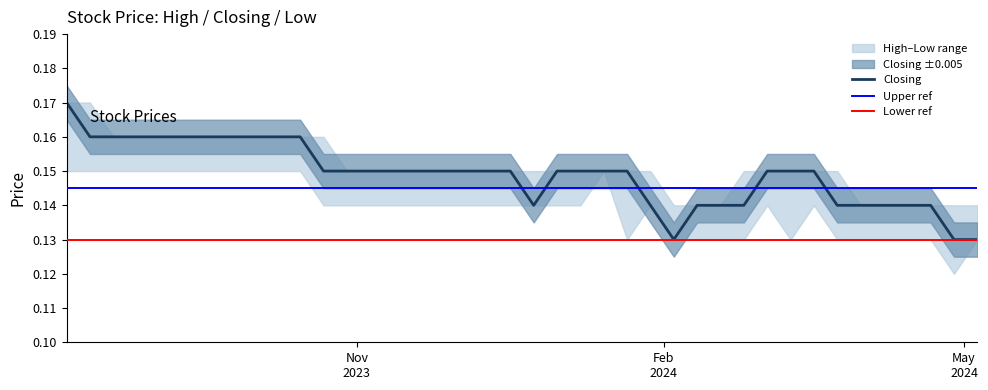

True or false: High and Low intersect in this chart.

False